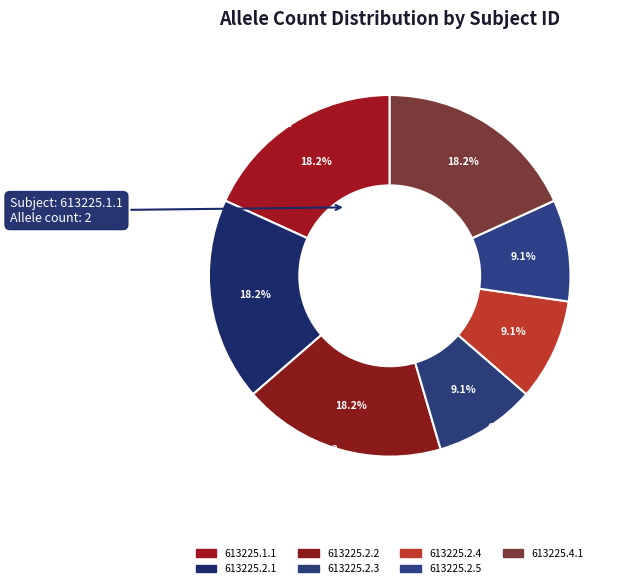

What percentage is NOT represented by 613225.2.1?

81.8%